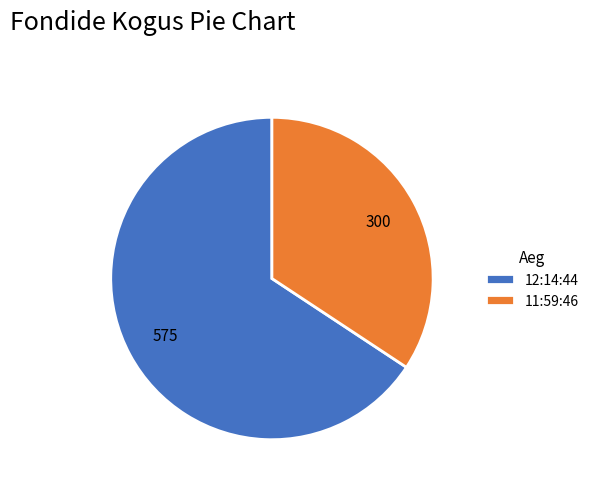

Which category has the biggest portion of the pie?

12:14:44